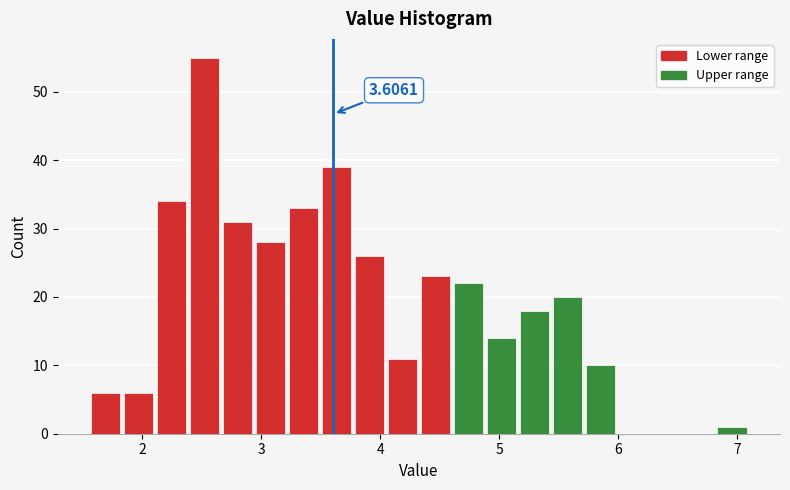

Read against the x-axis, roughly where is the centre of the tallest bar?

2.5